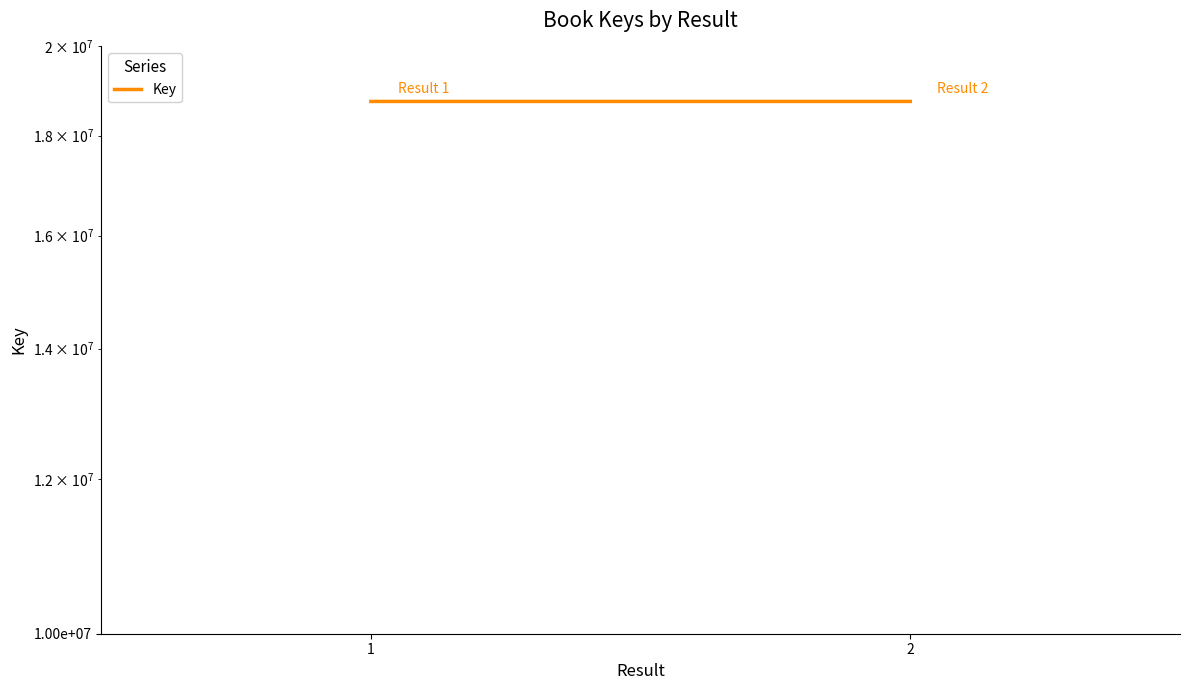

Rank the categories by value from highest to lowest.

0, 1